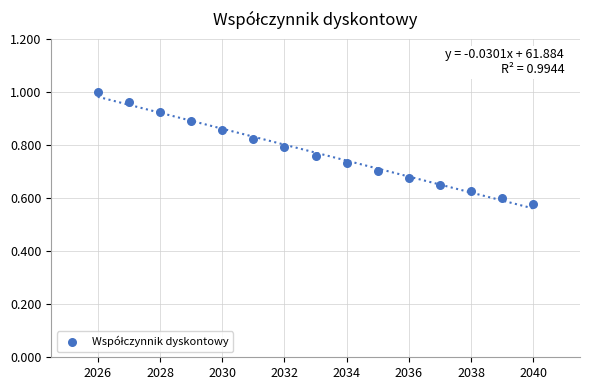

What is the range of X values (max minus min)?

14.0